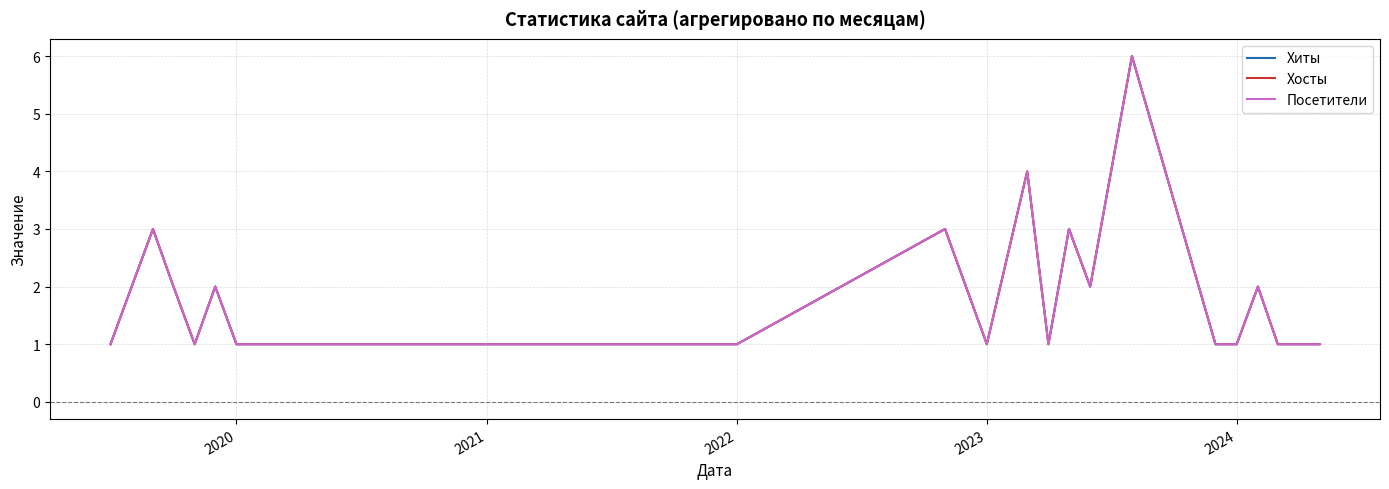

Where is Хосты nearest to the value 3?

2020